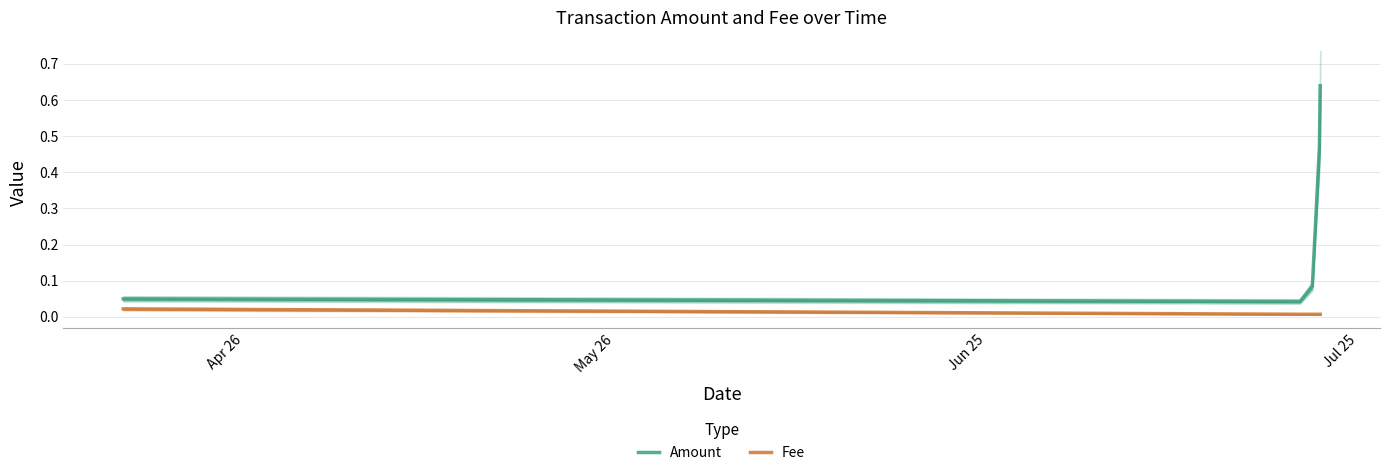

Is this an area chart (filled region under the line)?

No